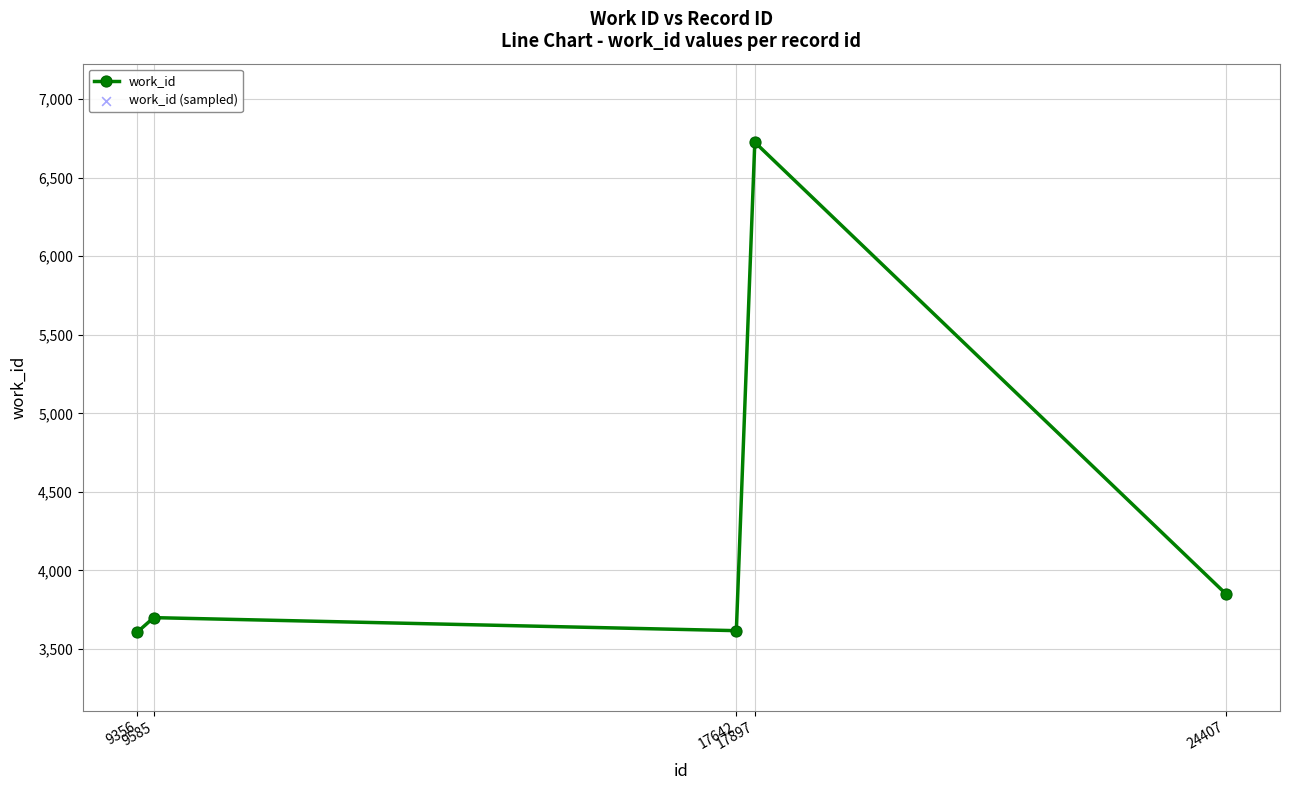

What is the greatest value displayed?

6726